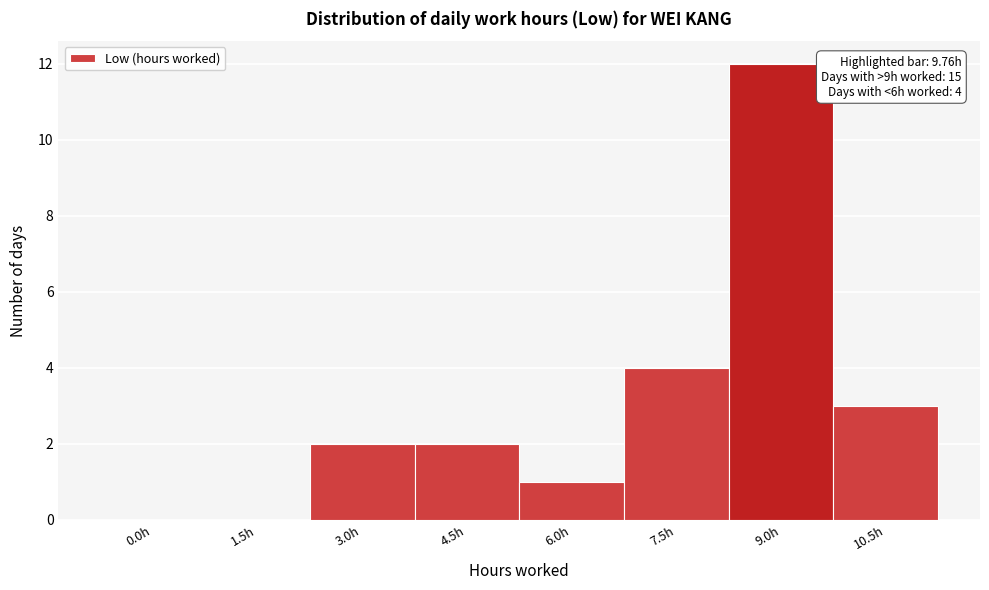

Reading left to right, list all the values displayed in this chart.

0.0h=0	1.5h=0	3.0h=2	4.5h=2	6.0h=1	7.5h=4	9.0h=12	10.5h=3